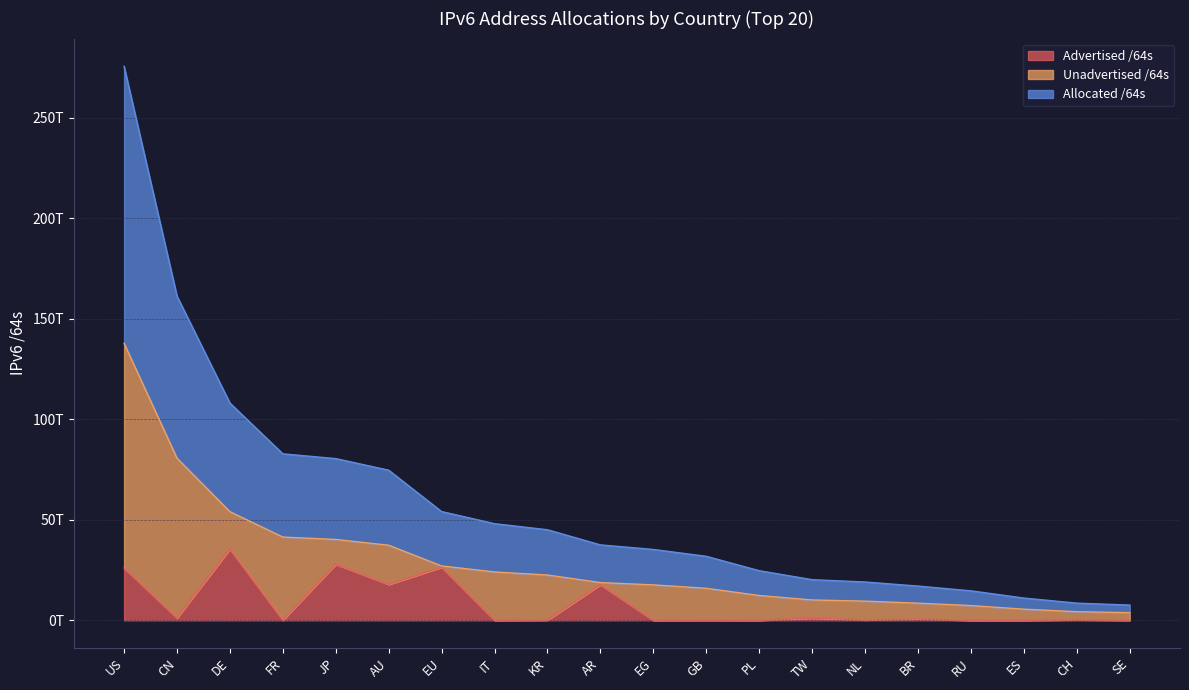

Does the chart have visible grid lines?

Yes